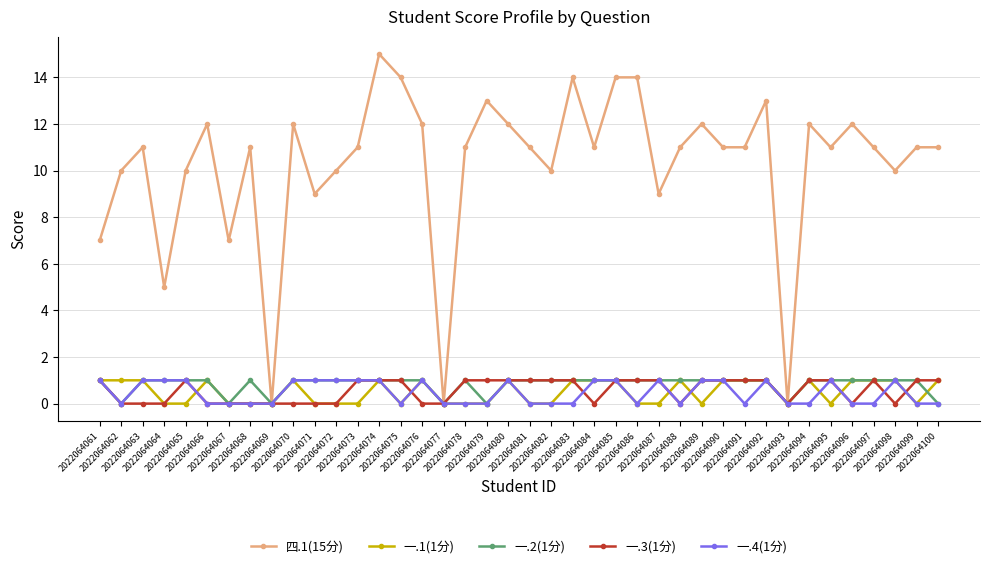

Is the value of 一.1(1分) at 2022064086 greater than the value of 一.2(1分) at 2022064086?

No